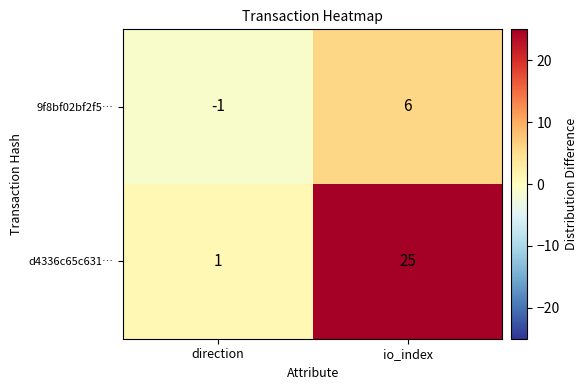

What is the difference between the maximum and minimum values in the d4336c65c631… series?

24